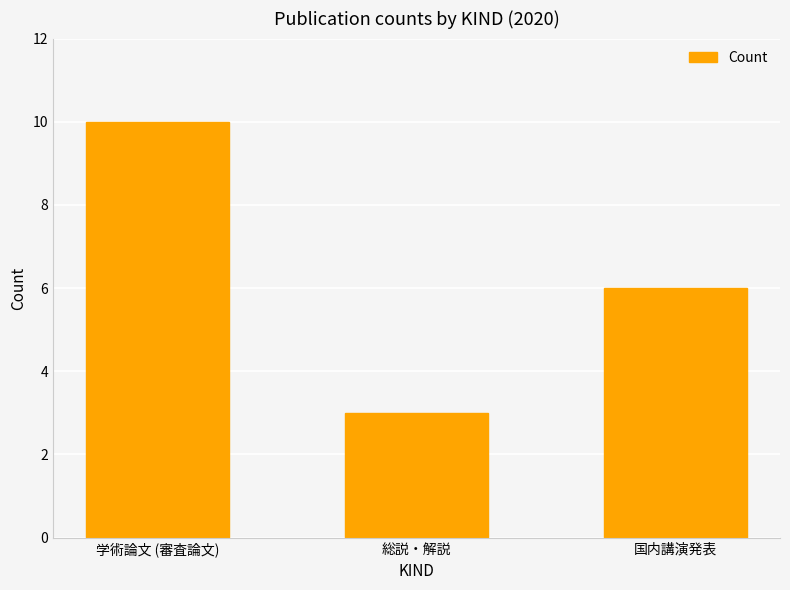

How many values are below 6?

1